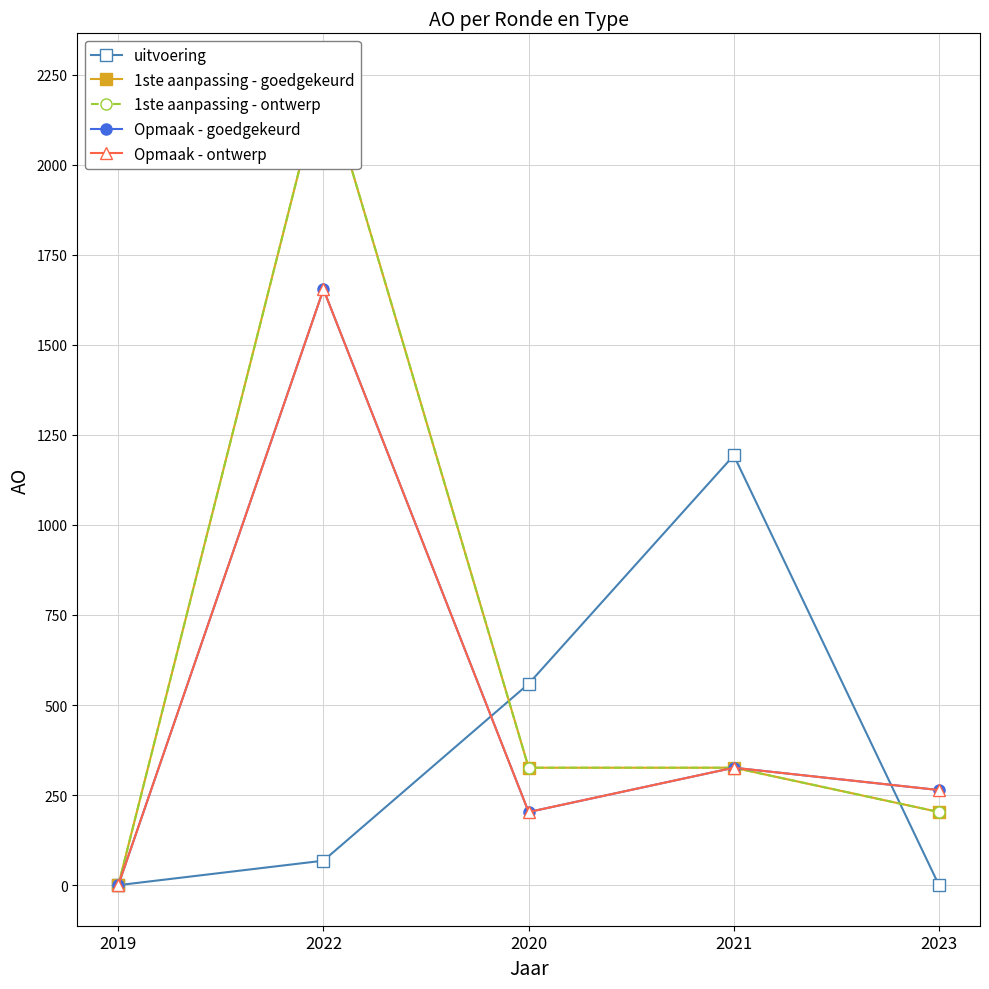

What is the label of the 2nd point from the left?

2022